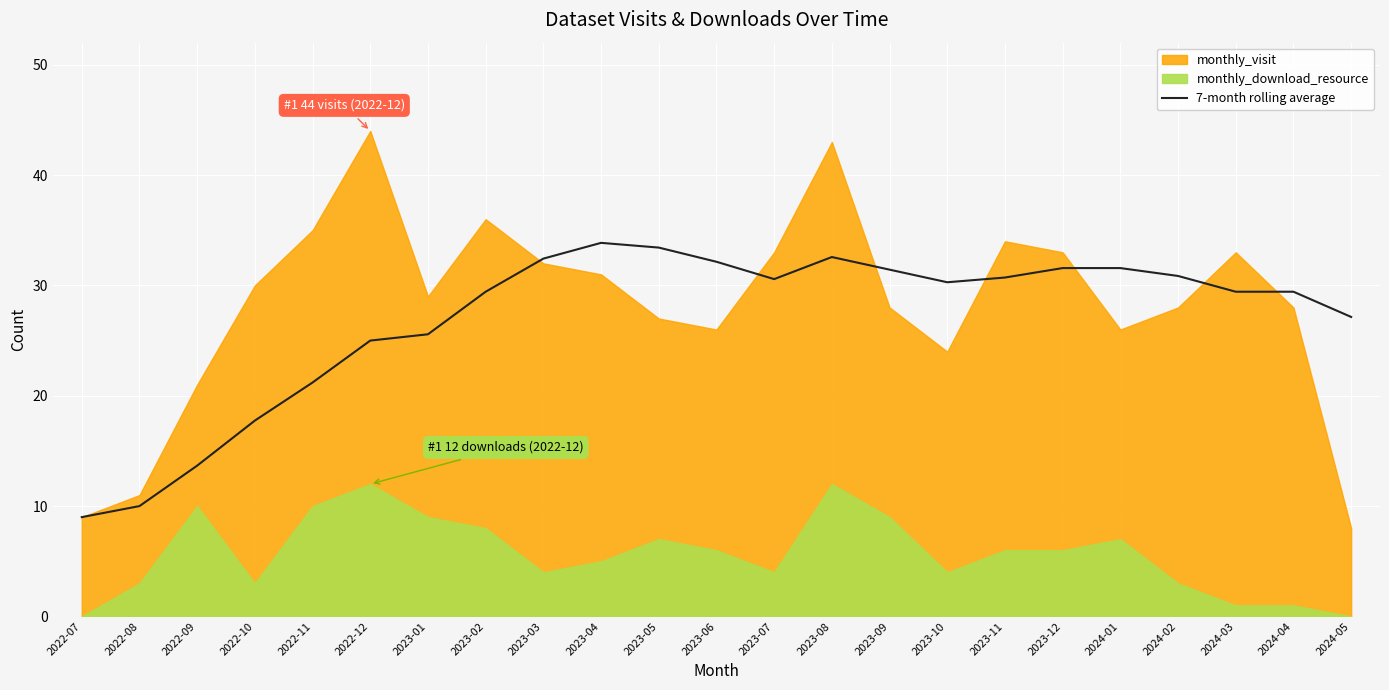

What is the lowest value of the 7-month rolling average series?

9.0